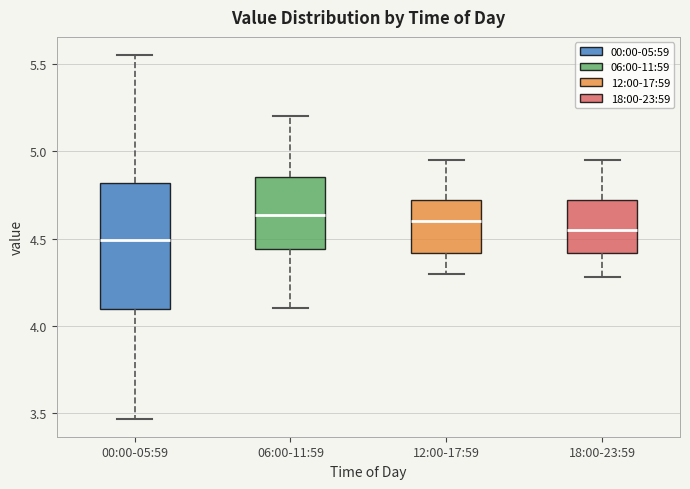

Reading left to right, transcribe this box plot: for each box, give where its median line is, the range the box spans, and where its two whiskers end, as read against the y-axis. The values are not printed on the chart, so give them approximately, as read against the axis.

00:00-05:59: median 4.50, box 4.10 to 4.80, whiskers 3.45 to 5.55
06:00-11:59: median 4.65, box 4.45 to 4.85, whiskers 4.10 to 5.20
12:00-17:59: median 4.60, box 4.40 to 4.70, whiskers 4.30 to 4.95
18:00-23:59: median 4.55, box 4.40 to 4.70, whiskers 4.30 to 4.95